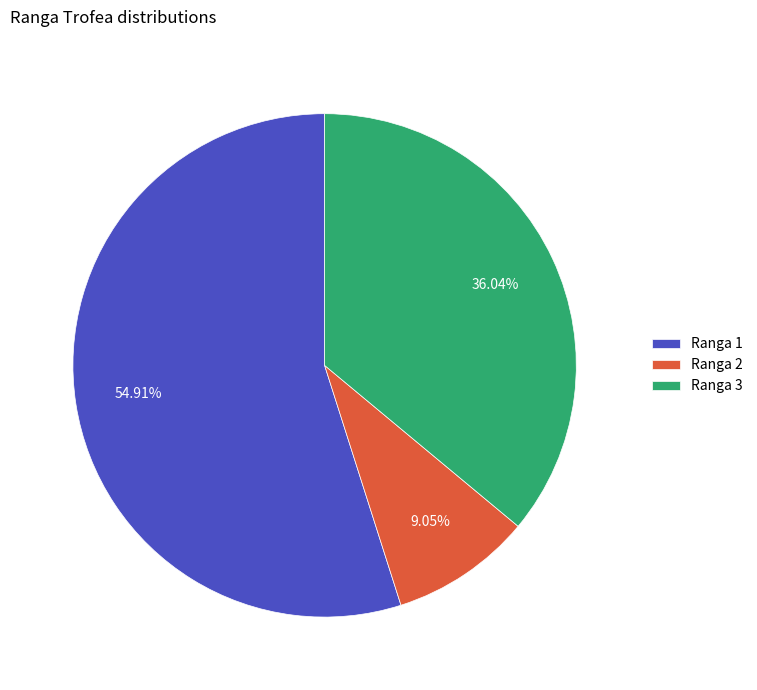

Approximately how many times larger is the value at Ranga 1 compared to Ranga 3?

1.5